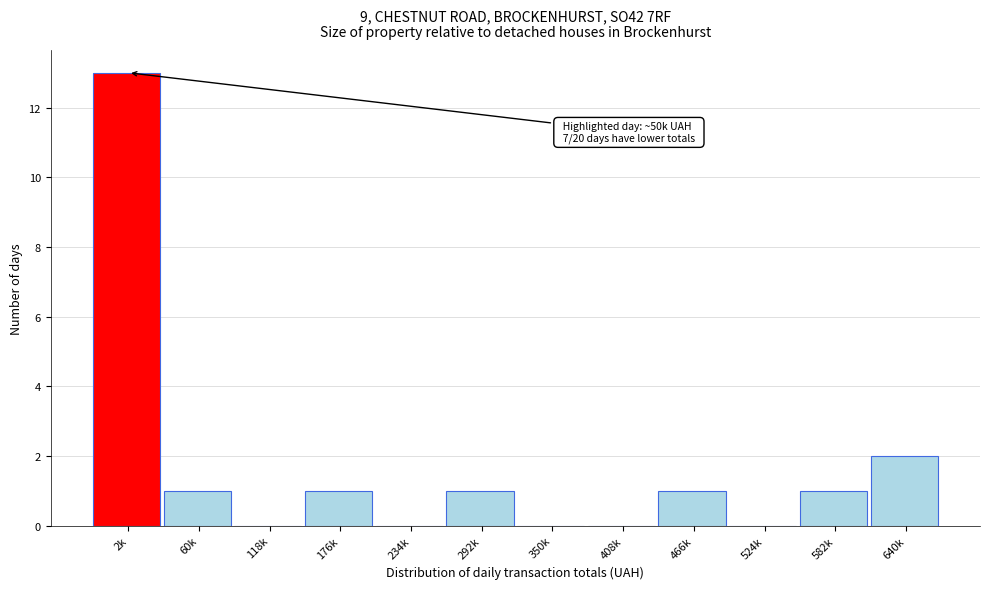

Reading right to left, what are all the values shown in this chart?

640k=2	582k=1	524k=0	466k=1	408k=0	350k=0	292k=1	234k=0	176k=1	118k=0	60k=1	2k=13